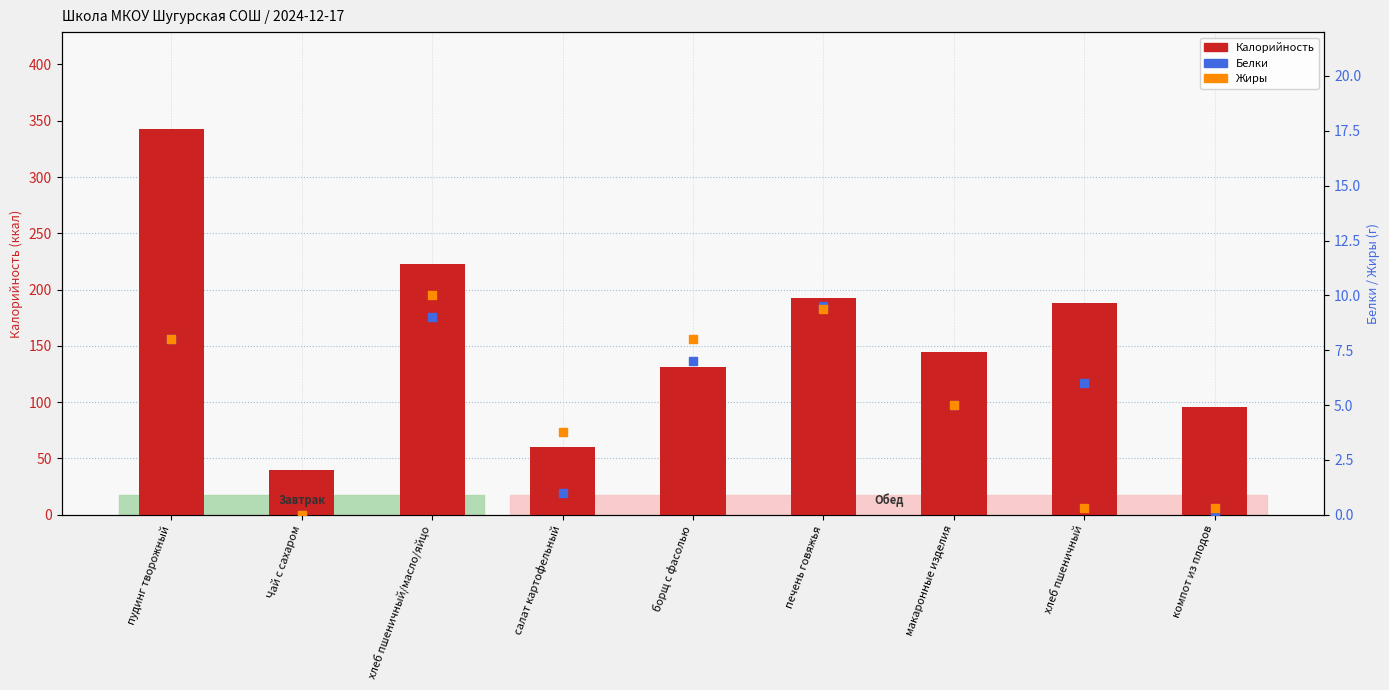

Is the value of Калорийность at хлеб пшеничный/масло/яйцо greater than the value of Белки at Чай с сахаром?

Yes